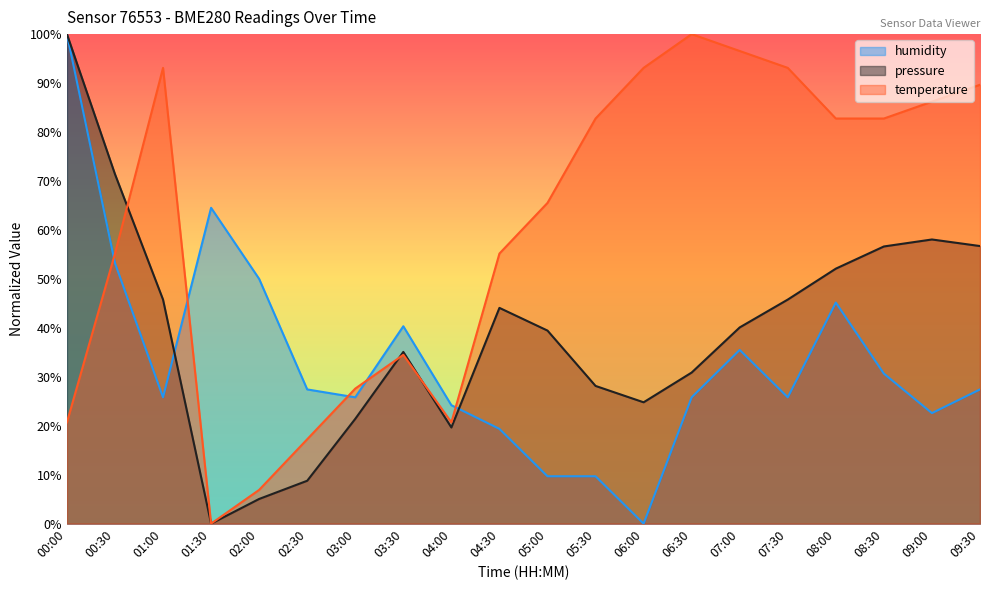

At how many categories does at least one series exceed 40?

17